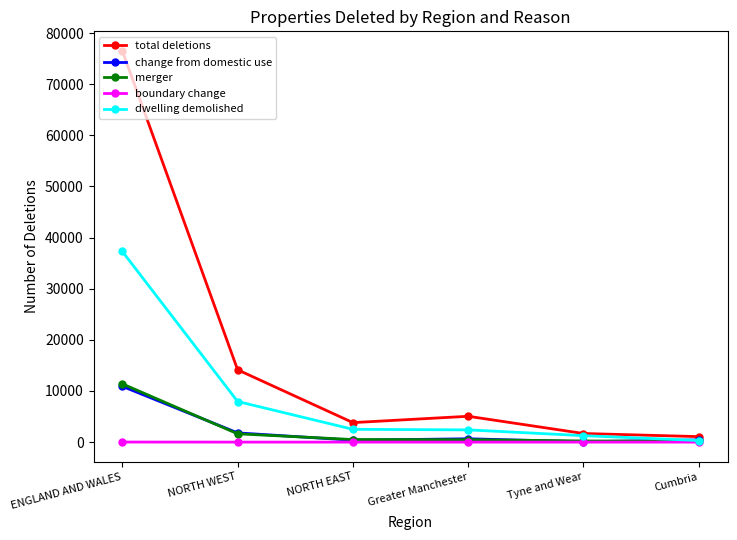

Which series has the widest spread of values?

total deletions